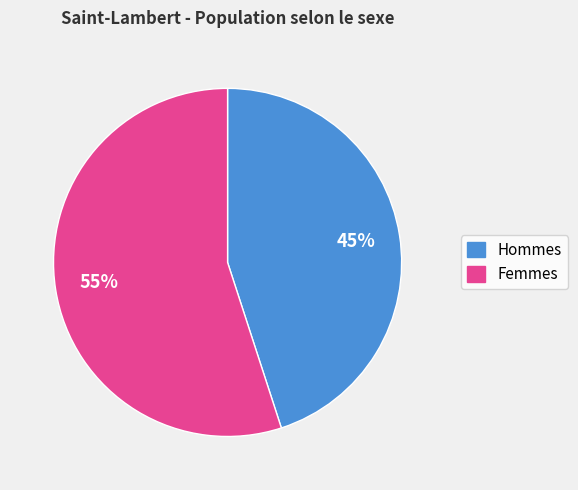

To the nearest percent, what is the difference between the largest and smallest slice percentages?

10%